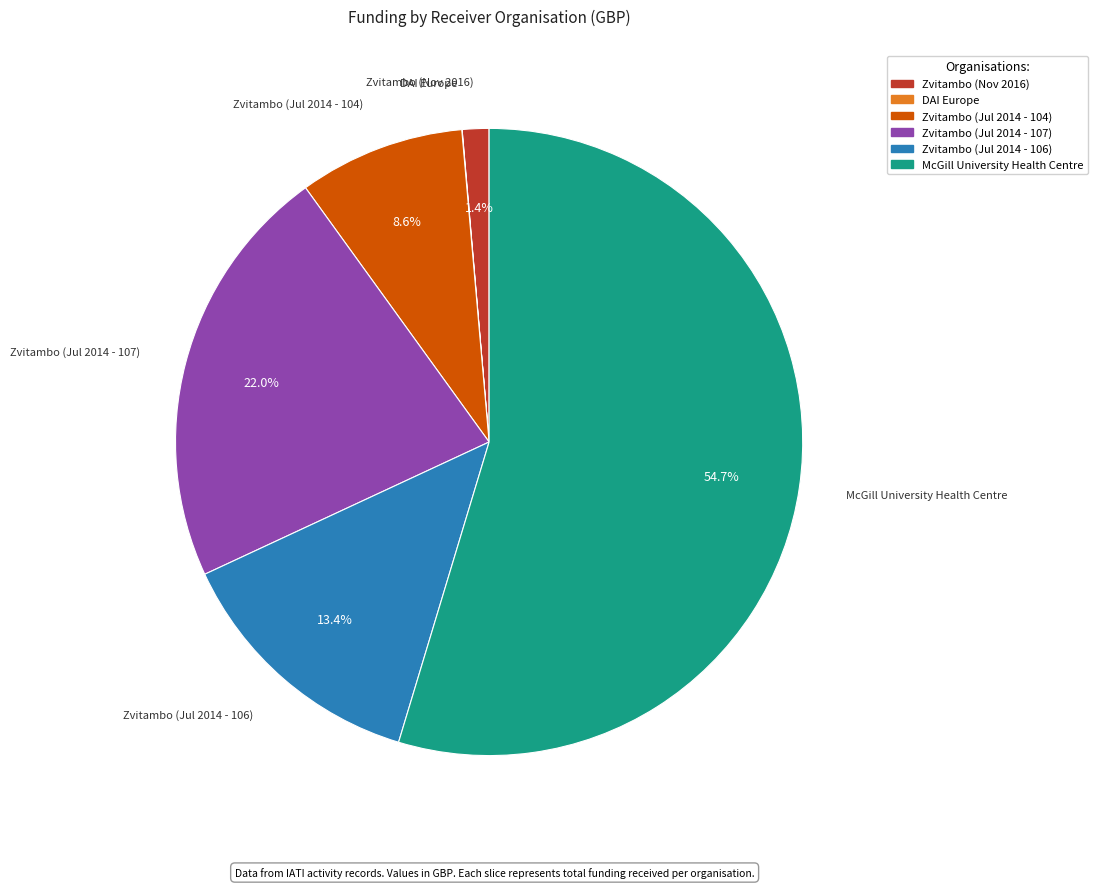

Approximately how many times larger is the value at Zvitambo (Jul 2014 - 106) compared to Zvitambo (Jul 2014 - 107)?

0.6